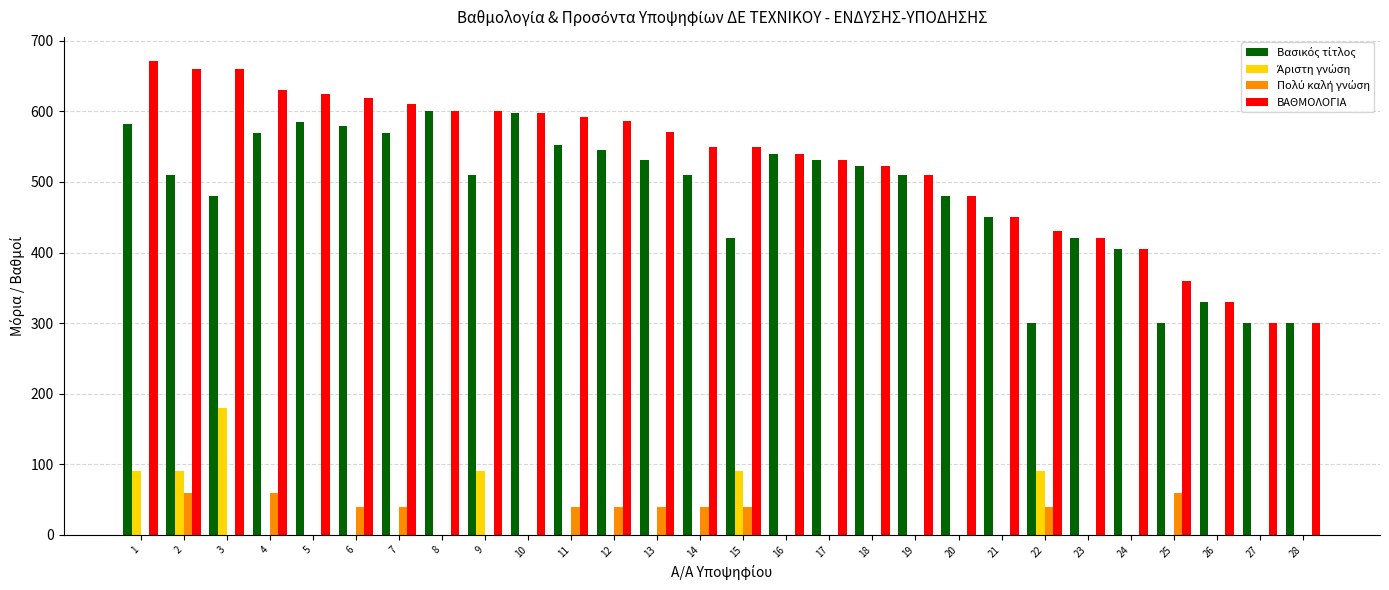

Which series has the largest total across all categories?

ΒΑΘΜΟΛΟΓΙΑ